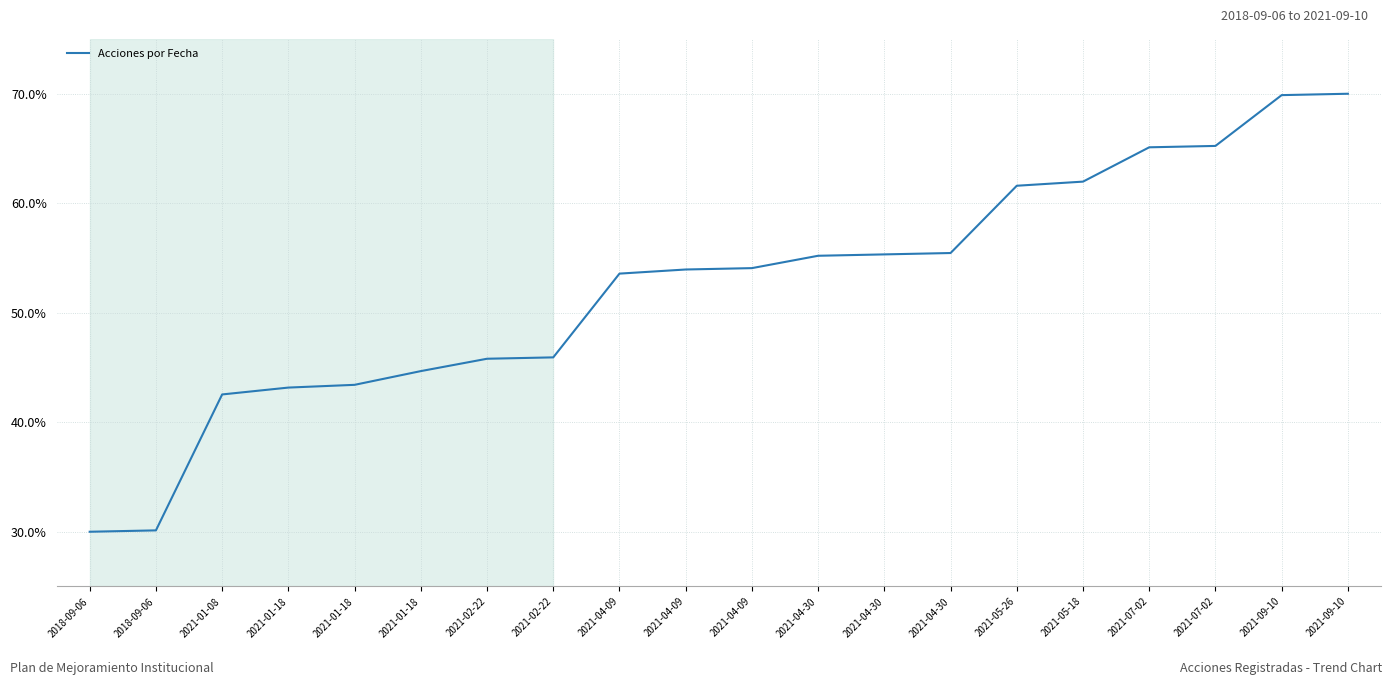

Where does the data first go above 54?

2021-04-09